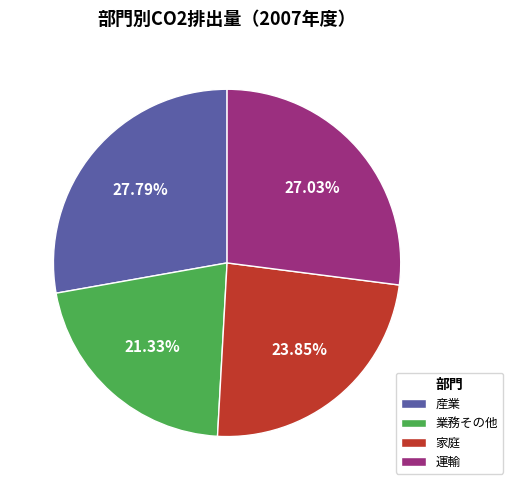

The 業務その他 slice represents 21% of the pie. True or false?

True